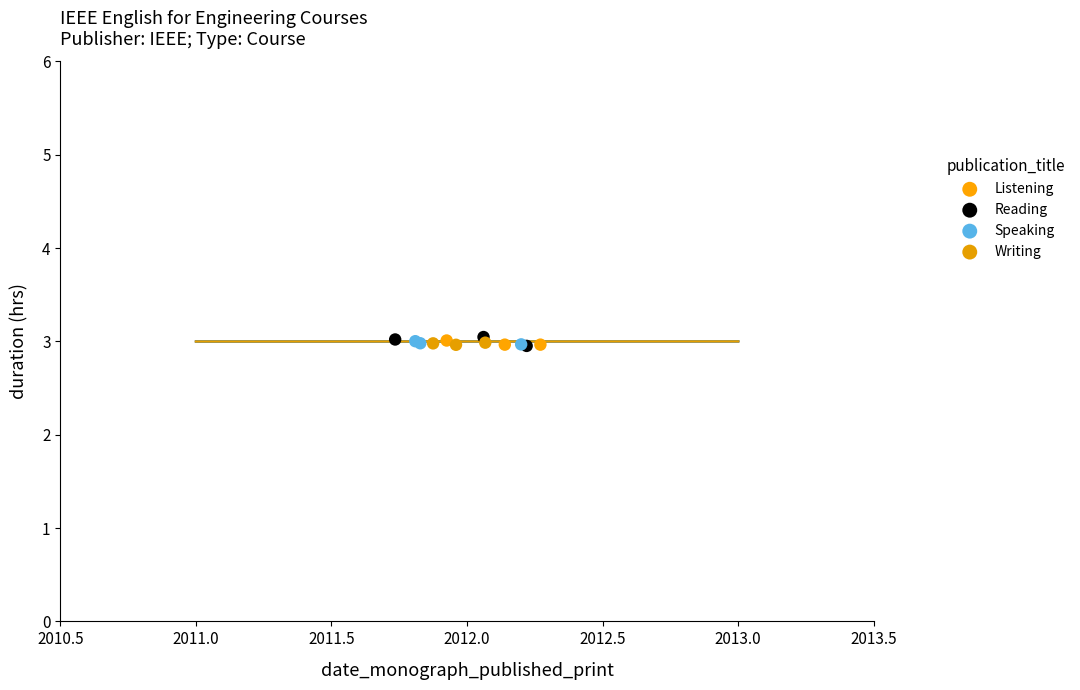

What are all the series names shown in the legend?

Listening, Reading, Speaking, Writing